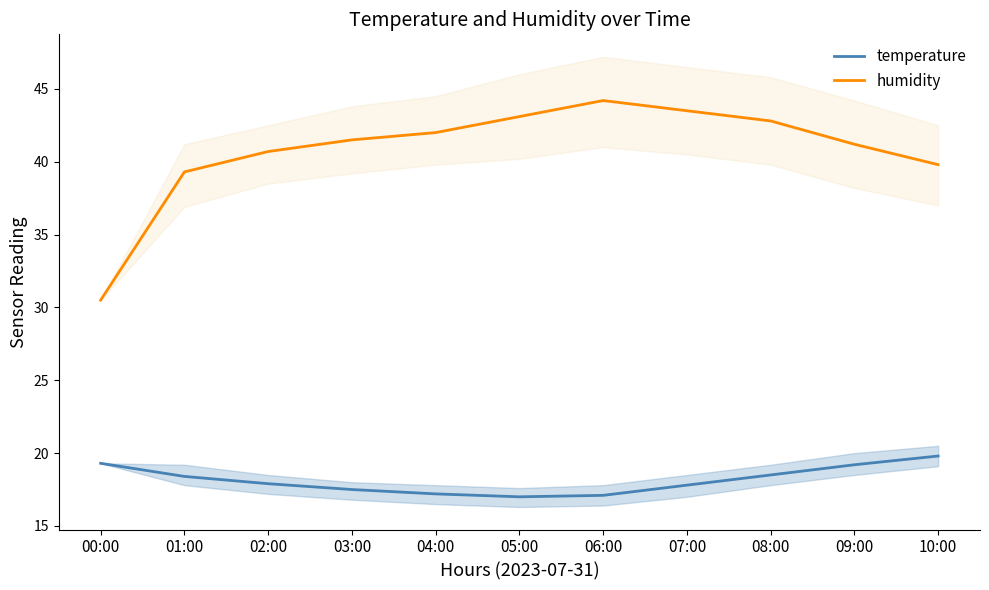

List the series in order of their peak value, lowest first.

temperature, humidity